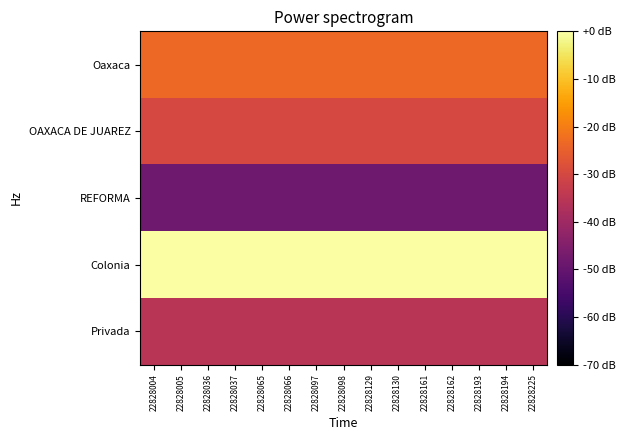

Reading left to right, transcribe all the data shown in this chart.

Oaxaca: 22828004=-23.4	22828005=-23.4	22828036=-23.4	22828037=-23.4	22828065=-23.4	22828066=-23.4	22828097=-23.4	22828098=-23.4	22828129=-23.4	22828130=-23.4	22828161=-23.4	22828162=-23.4	22828193=-23.4	22828194=-23.4	22828225=-23.4
OAXACA DE JUAREZ: 22828004=-30.1	22828005=-30.1	22828036=-30.1	22828037=-30.1	22828065=-30.1	22828066=-30.1	22828097=-30.1	22828098=-30.1	22828129=-30.1	22828130=-30.1	22828161=-30.1	22828162=-30.1	22828193=-30.1	22828194=-30.1	22828225=-30.1
REFORMA: 22828004=-48.3	22828005=-48.3	22828036=-48.3	22828037=-48.3	22828065=-48.3	22828066=-48.3	22828097=-48.3	22828098=-48.3	22828129=-48.3	22828130=-48.3	22828161=-48.3	22828162=-48.3	22828193=-48.3	22828194=-48.3	22828225=-48.3
Colonia: 22828004=0.0	22828005=0.0	22828036=0.0	22828037=0.0	22828065=0.0	22828066=0.0	22828097=0.0	22828098=0.0	22828129=0.0	22828130=0.0	22828161=0.0	22828162=0.0	22828193=0.0	22828194=0.0	22828225=0.0
Privada: 22828004=-35.3	22828005=-35.3	22828036=-35.3	22828037=-35.3	22828065=-35.3	22828066=-35.3	22828097=-35.3	22828098=-35.3	22828129=-35.3	22828130=-35.3	22828161=-35.3	22828162=-35.3	22828193=-35.3	22828194=-35.3	22828225=-35.3